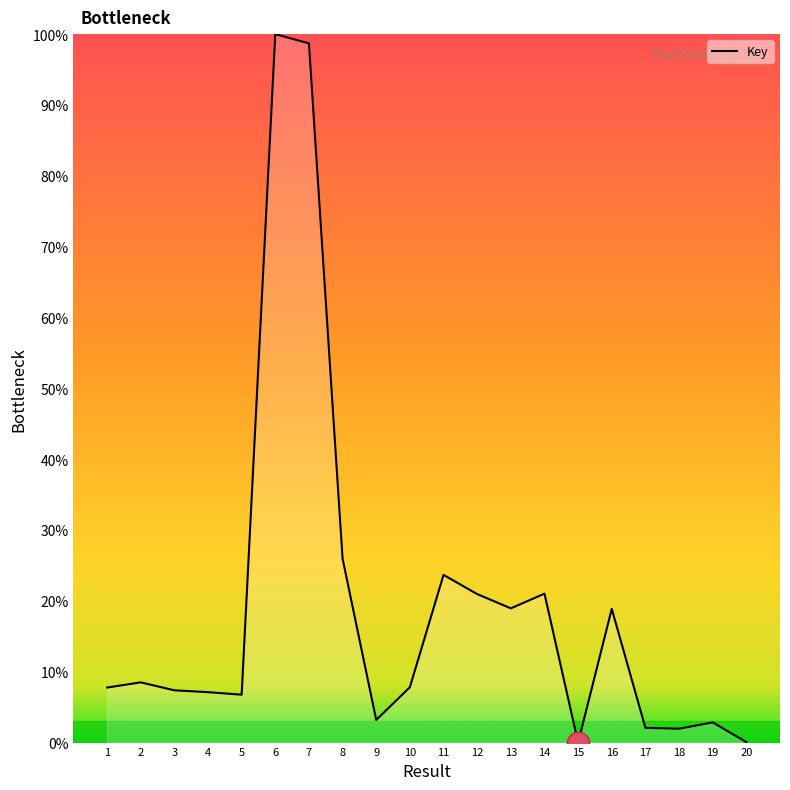

Is it true that the value at 1 is 12.1?

False